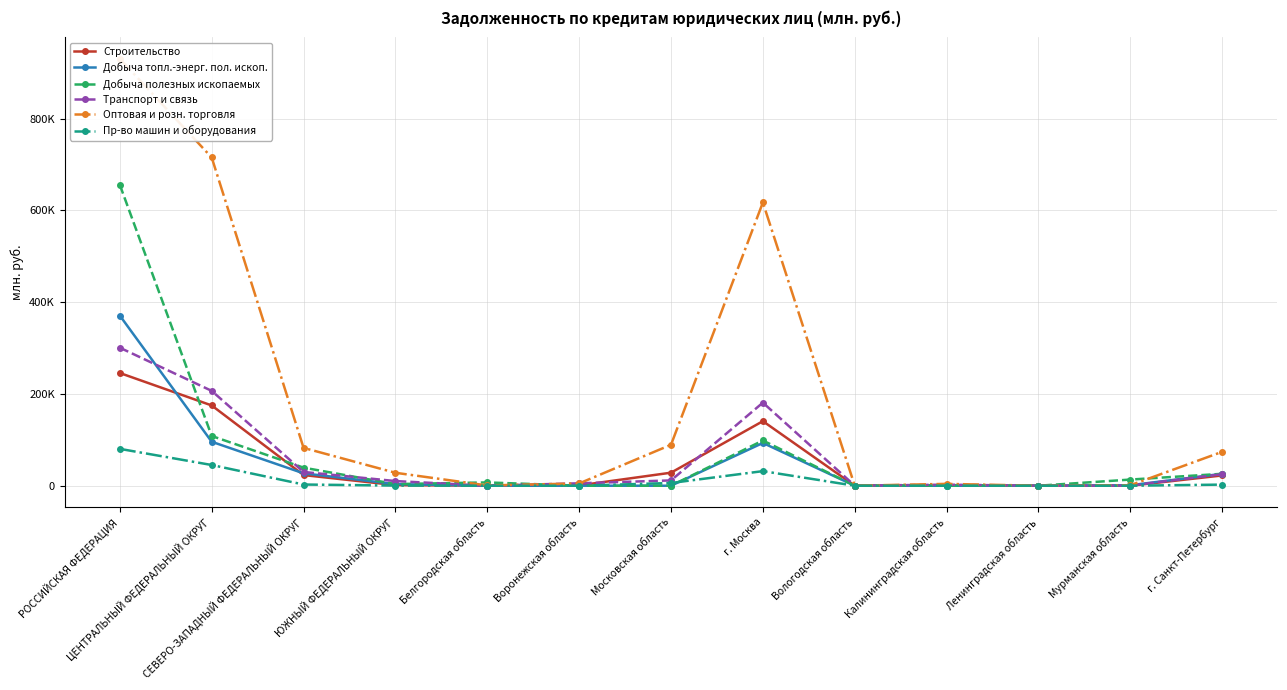

Where is the first local minimum for Строительство?

Белгородская область